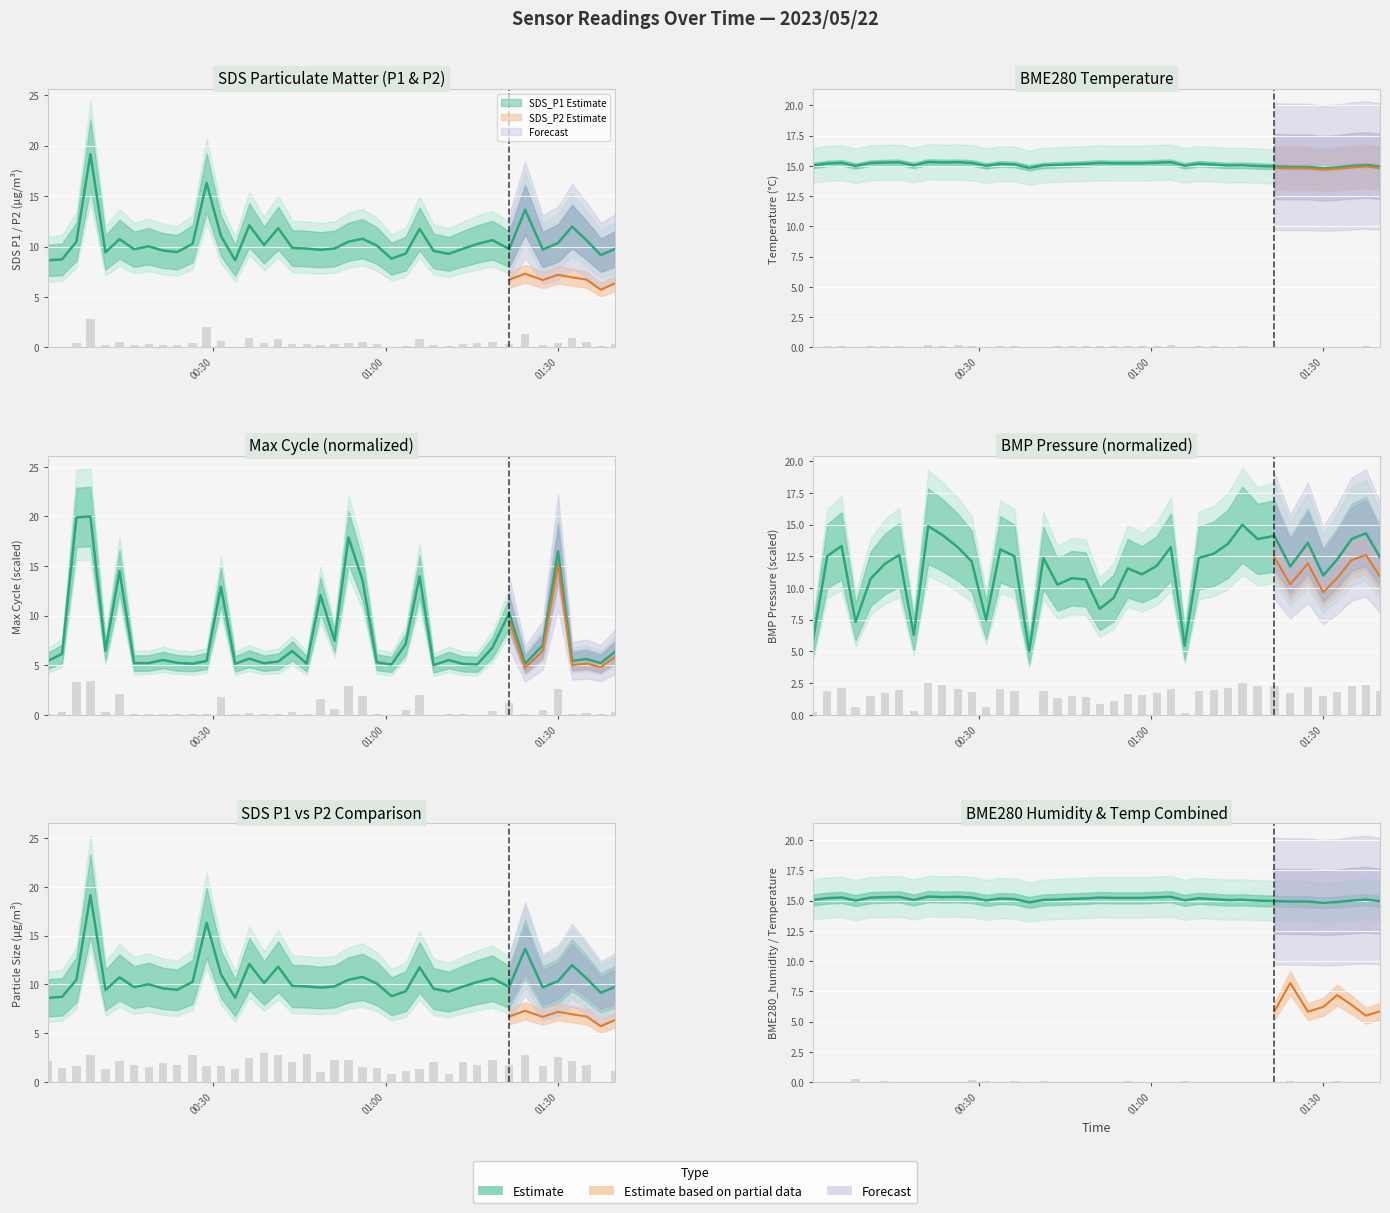

What is the average value of the SDS_P1 series?

10.5